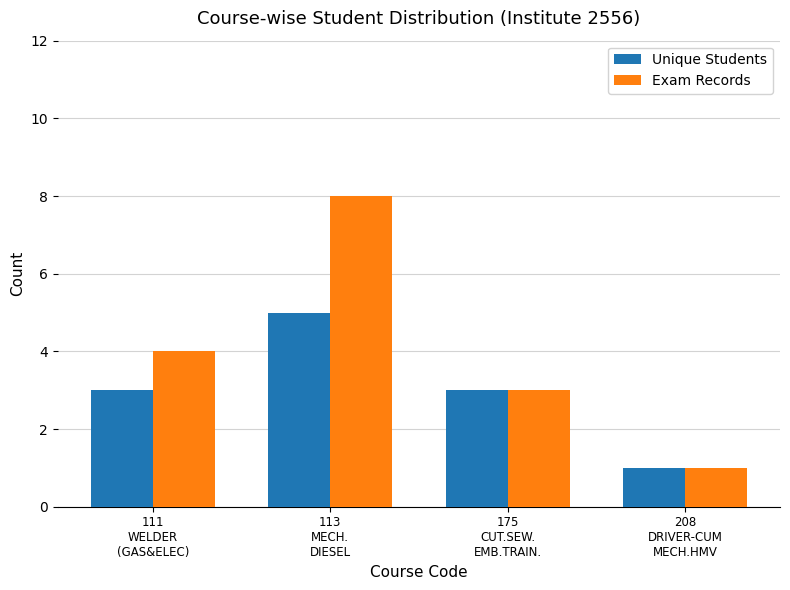

Reading left to right, list all the values displayed in this chart.

Unique Students: 3	5	3	1
Exam Records: 4	8	3	1